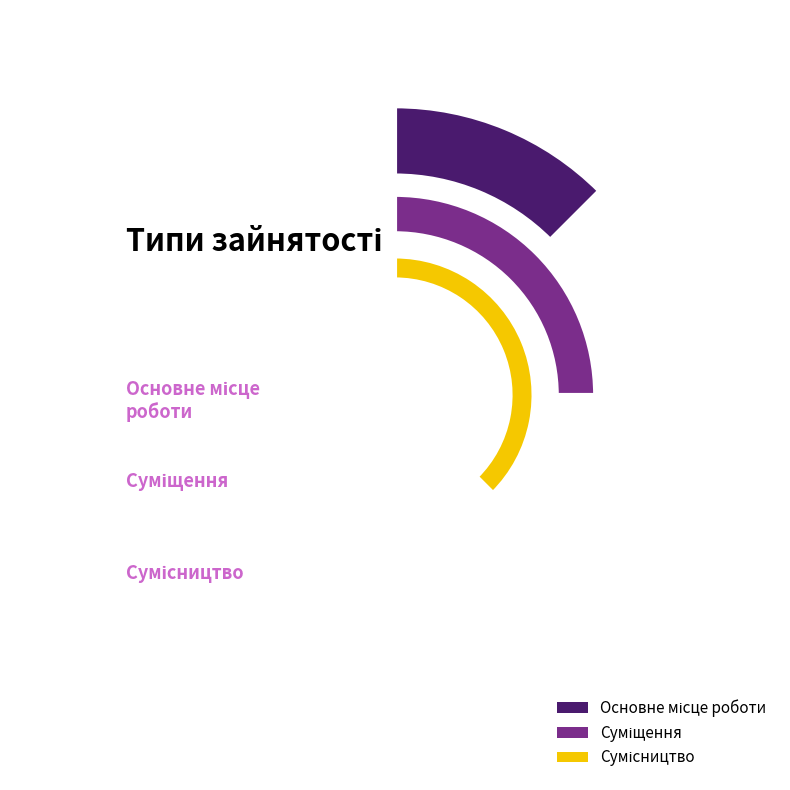

Which slice is the largest?

Сумісництво